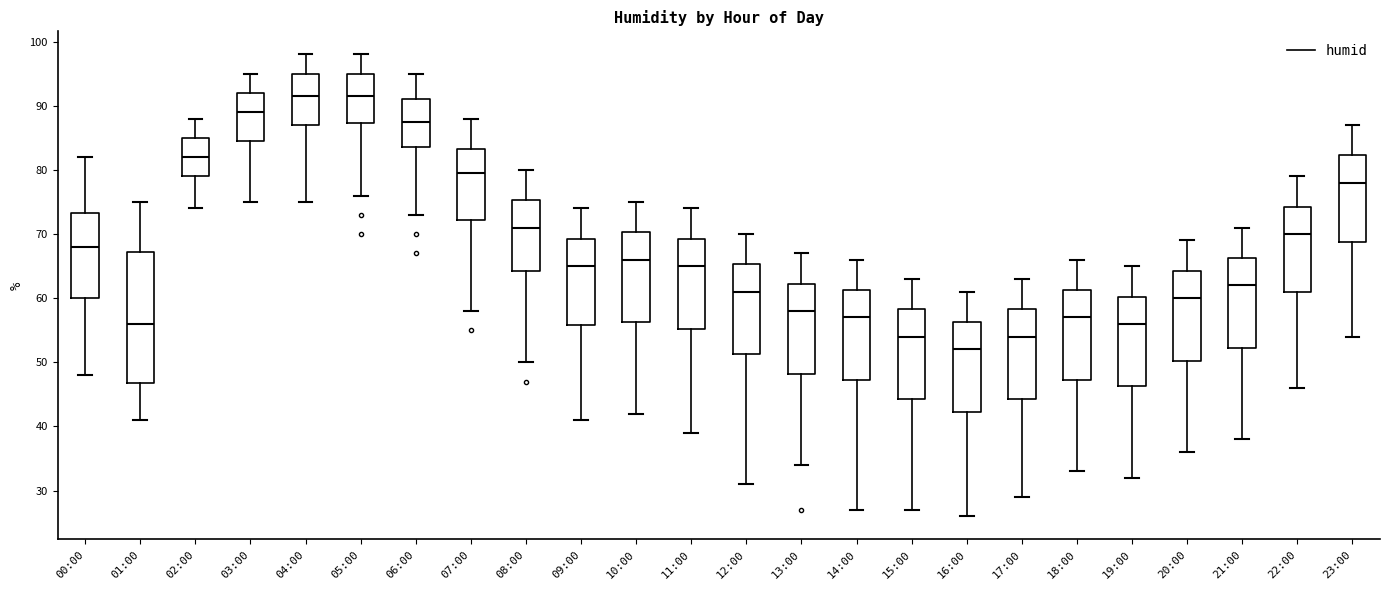

Reading left to right, read every box against the y-axis: the position of its median line, the range the box covers, and the ends of its whiskers. The values are not printed on the chart, so give them approximately, as read against the axis.

00:00: median 68, box 60 to 73, whiskers 48 to 82
01:00: median 56, box 47 to 67, whiskers 41 to 75
02:00: median 82, box 79 to 85, whiskers 74 to 88
03:00: median 89, box 85 to 92, whiskers 75 to 95
04:00: median 92, box 87 to 95, whiskers 75 to 98
05:00: median 92, box 87 to 95, whiskers 76 to 98
06:00: median 88, box 84 to 91, whiskers 73 to 95
07:00: median 80, box 72 to 83, whiskers 58 to 88
08:00: median 71, box 64 to 75, whiskers 50 to 80
09:00: median 65, box 56 to 69, whiskers 41 to 74
10:00: median 66, box 56 to 70, whiskers 42 to 75
11:00: median 65, box 55 to 69, whiskers 39 to 74
12:00: median 61, box 51 to 65, whiskers 31 to 70
13:00: median 58, box 48 to 62, whiskers 34 to 67
14:00: median 57, box 47 to 61, whiskers 27 to 66
15:00: median 54, box 44 to 58, whiskers 27 to 63
16:00: median 52, box 42 to 56, whiskers 26 to 61
17:00: median 54, box 44 to 58, whiskers 29 to 63
18:00: median 57, box 47 to 61, whiskers 33 to 66
19:00: median 56, box 46 to 60, whiskers 32 to 65
20:00: median 60, box 50 to 64, whiskers 36 to 69
21:00: median 62, box 52 to 66, whiskers 38 to 71
22:00: median 70, box 61 to 74, whiskers 46 to 79
23:00: median 78, box 69 to 82, whiskers 54 to 87